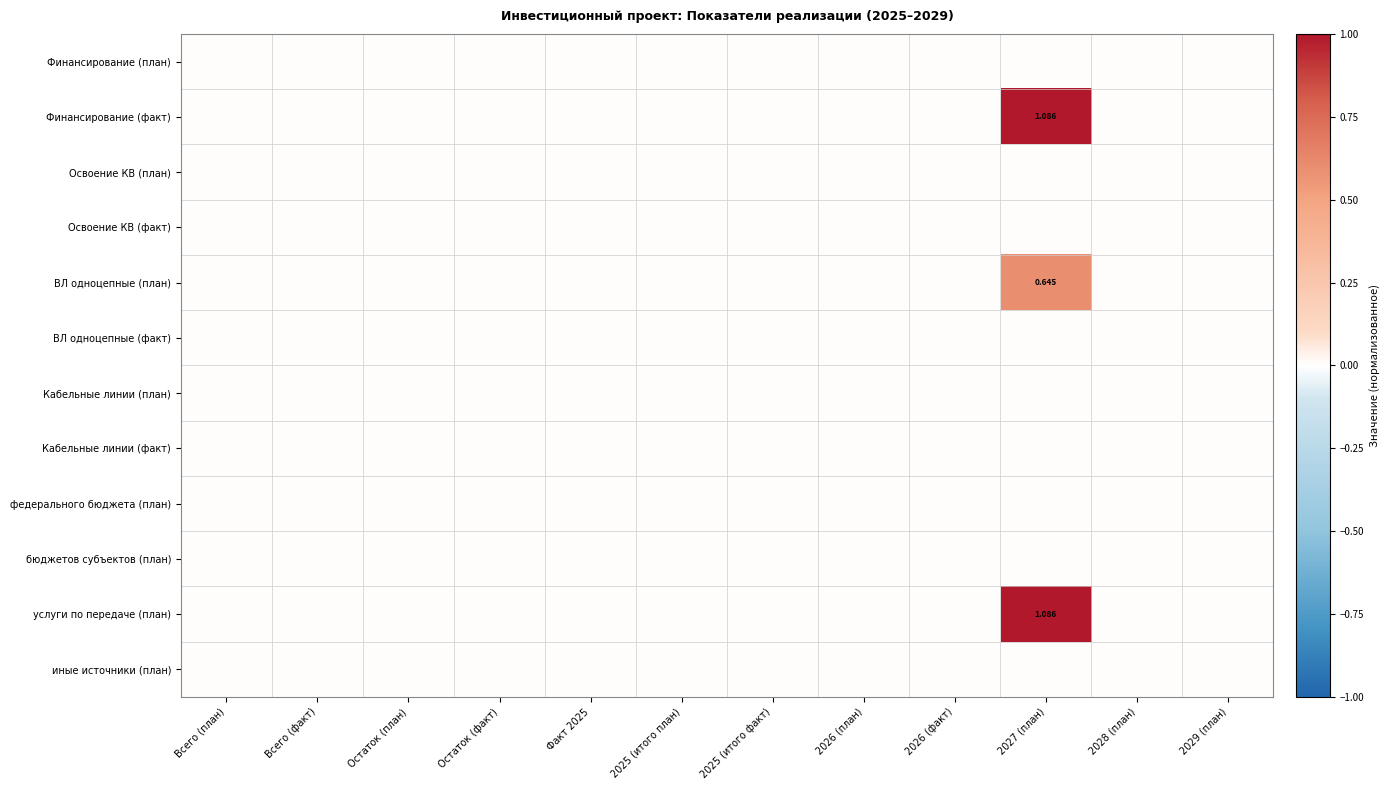

Is the value of ВЛ одноцепные (факт) at 2026 (план) greater than the value of услуги по передаче (план) at Всего (план)?

No